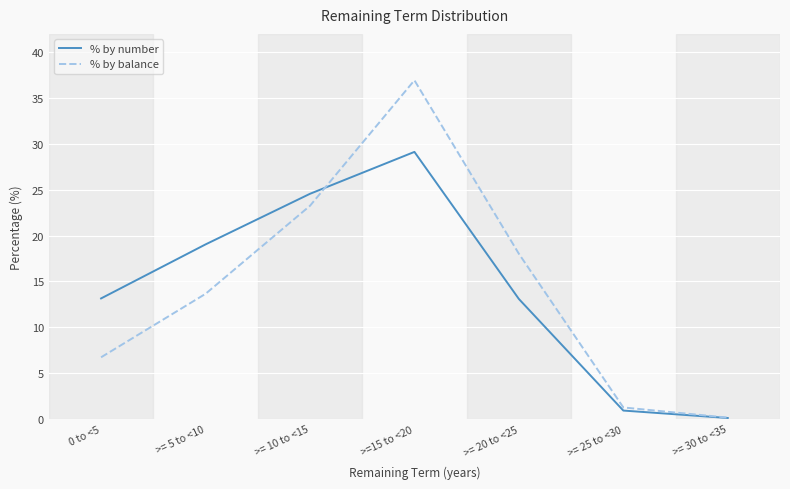

Which series has the widest spread of values?

% by balance